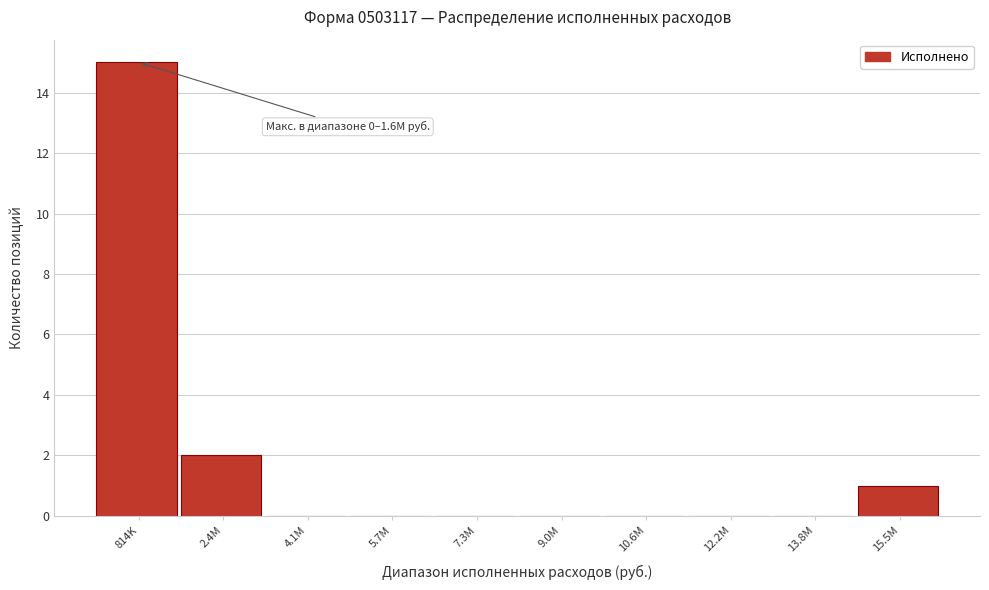

Reading left to right, transcribe all the data shown in this chart.

814K=15	2.4M=2	4.1M=0	5.7M=0	7.3M=0	9.0M=0	10.6M=0	12.2M=0	13.8M=0	15.5M=1